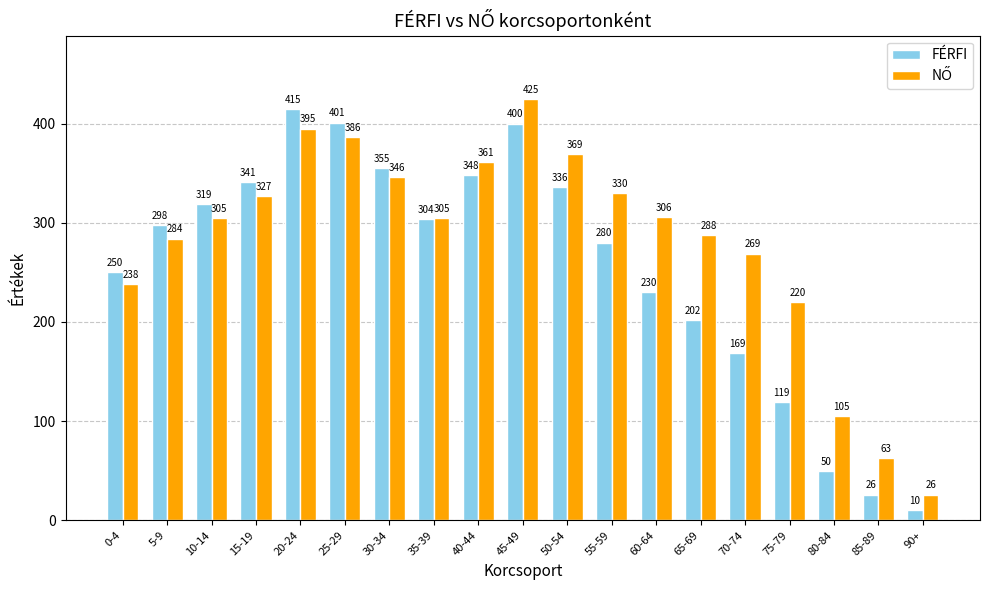

What is the smallest value displayed?

10